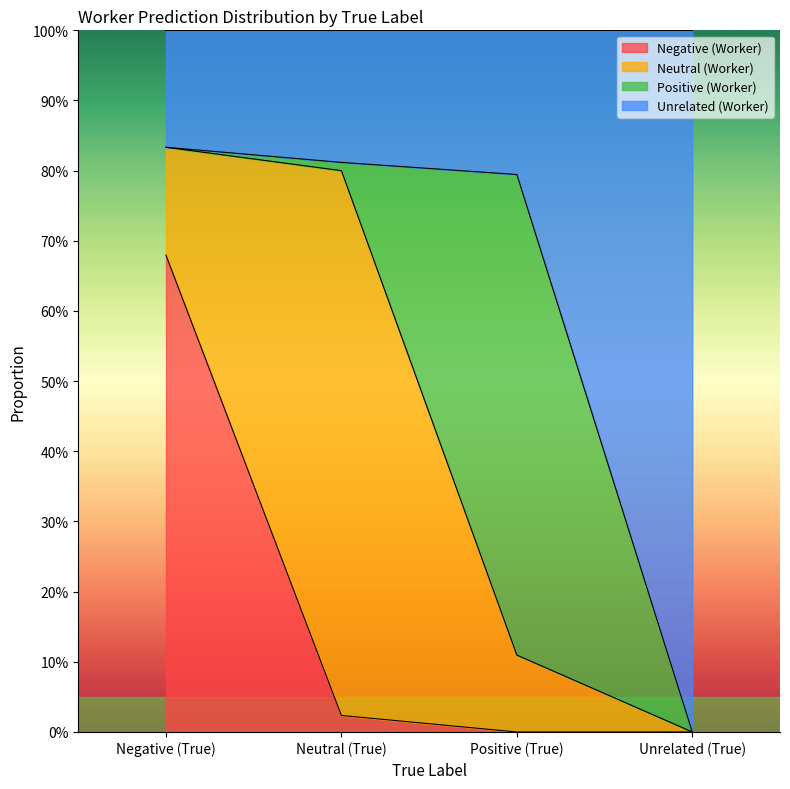

Does the chart display data point markers on the line(s)?

No